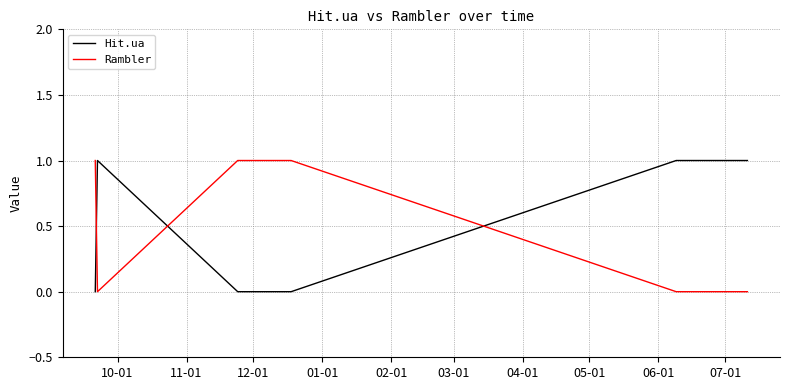

Rank the series by their average value, from lowest to highest.

Rambler, Hit.ua